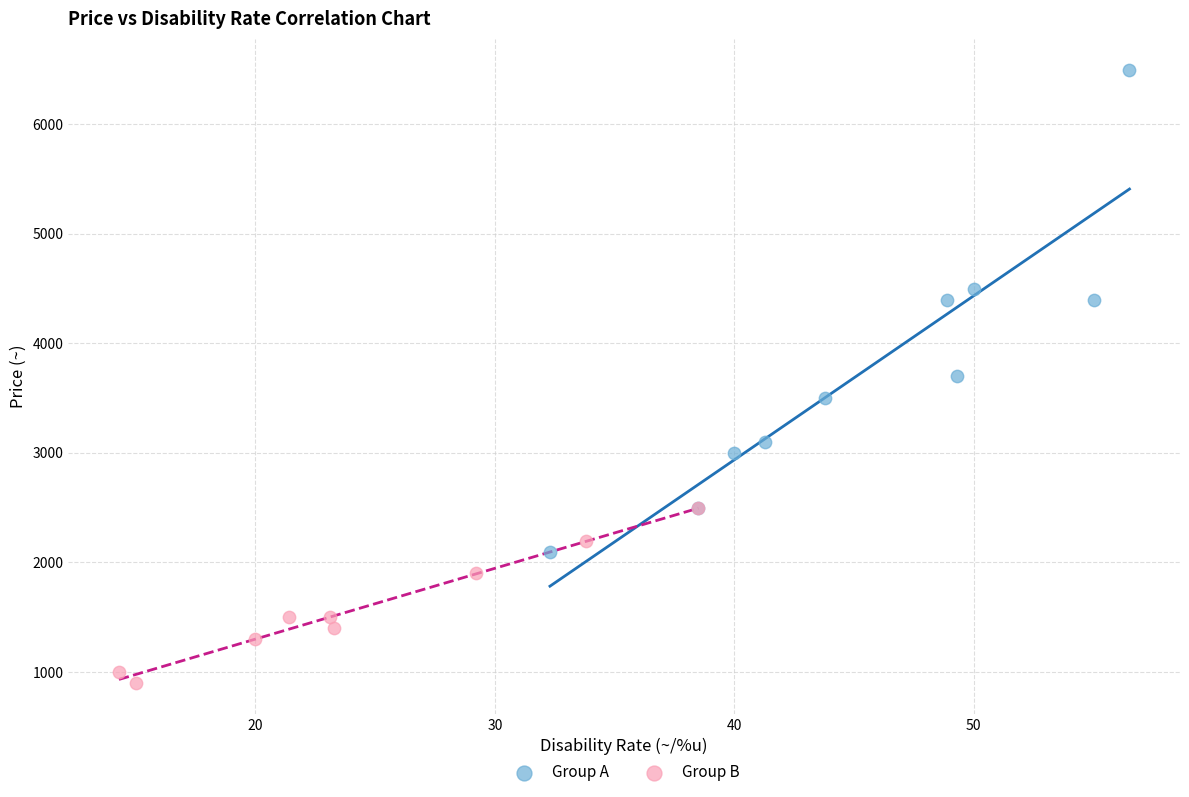

Which series contains the highest Y value?

Group A